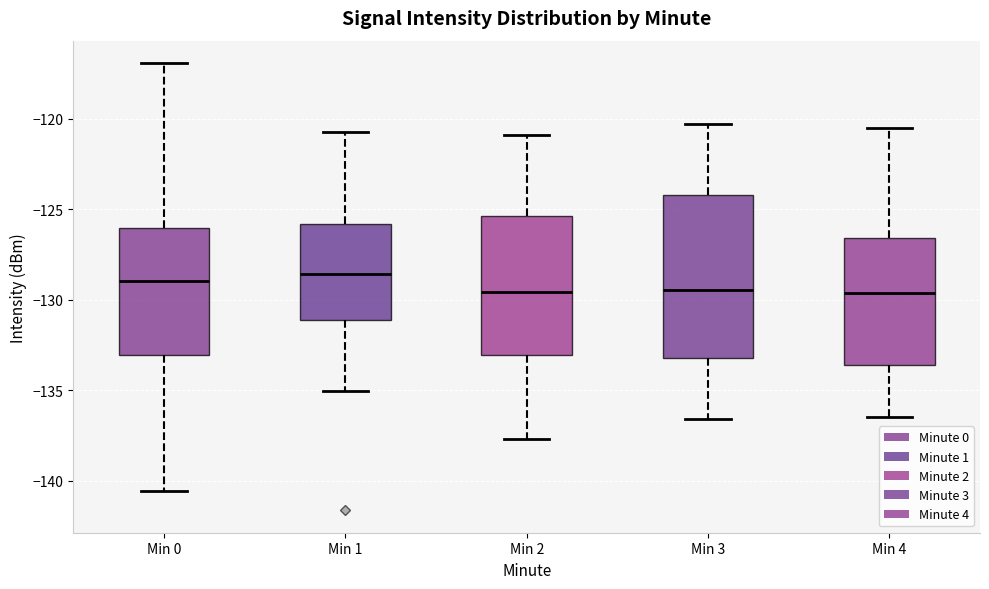

Reading left to right, transcribe this box plot: for each box, give where its median line is, the range the box spans, and where its two whiskers end, as read against the y-axis. The values are not printed on the chart, so give them approximately, as read against the axis.

Min 0: median -129.0, box -133.0 to -126.0, whiskers -140.5 to -117.0
Min 1: median -128.5, box -131.0 to -126.0, whiskers -135.0 to -120.5
Min 2: median -129.5, box -133.0 to -125.5, whiskers -137.5 to -121.0
Min 3: median -129.5, box -133.0 to -124.0, whiskers -136.5 to -120.5
Min 4: median -129.5, box -133.5 to -126.5, whiskers -136.5 to -120.5